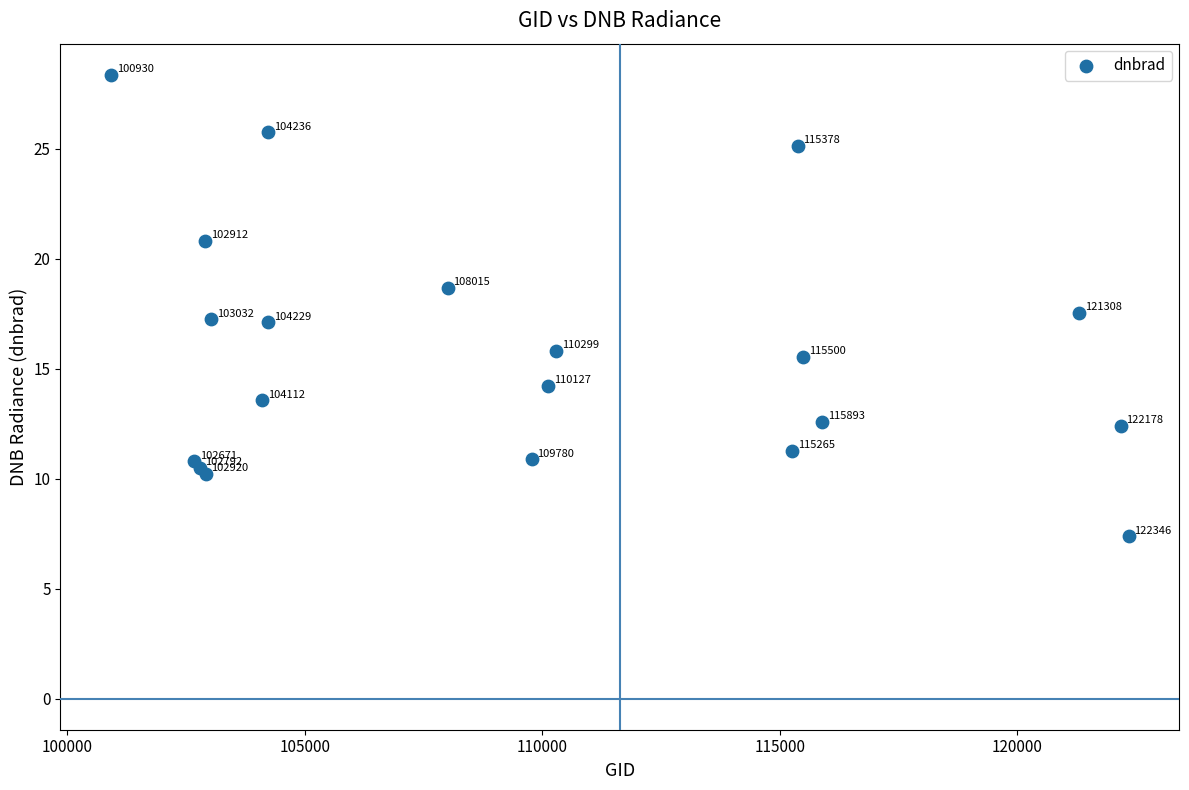

What Y value in the scatter plot is closest to 17?

17.1